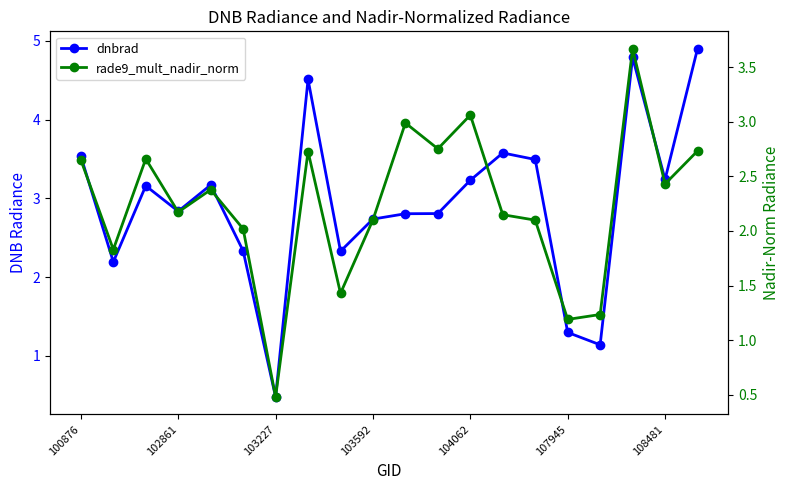

What is the value of the rade9_mult_nadir_norm point at the 16th from the left?

1.2